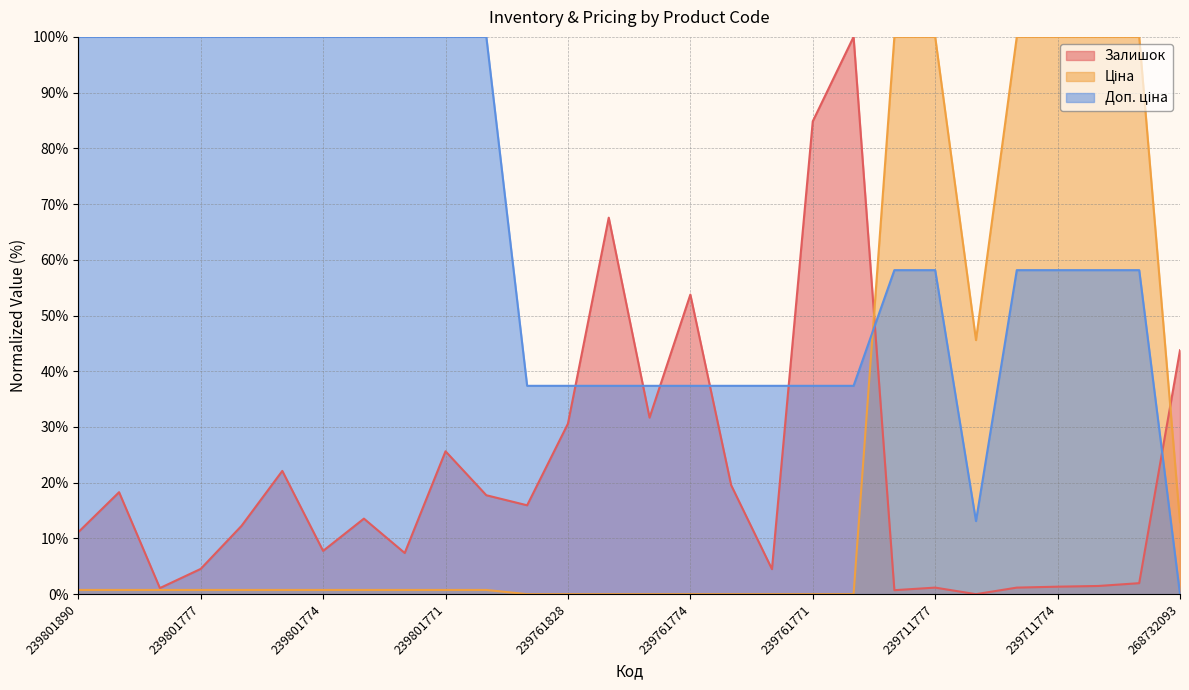

In Залишок, how many points are lower than both neighbors (excluding endpoints)?

8